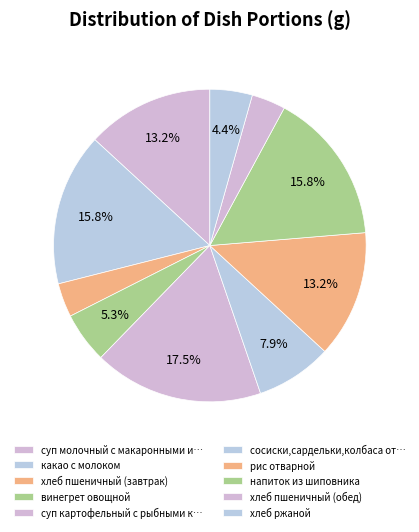

How many slices are in this pie chart?

10